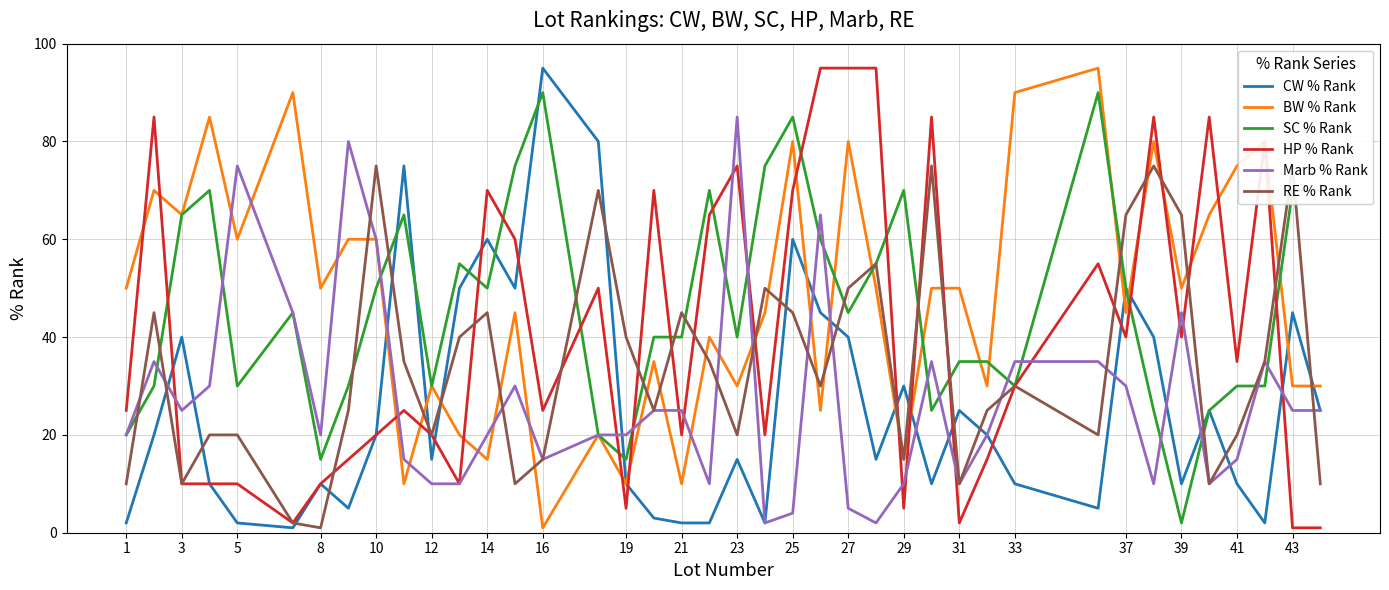

What is the difference between the second highest and second lowest values in the Marb % Rank series?

78